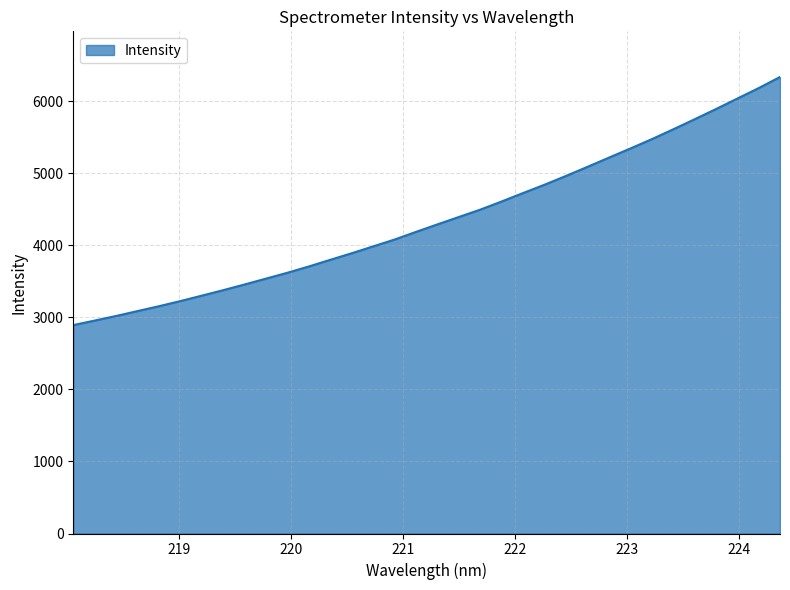

What is the difference between the maximum and minimum values?

3442.7